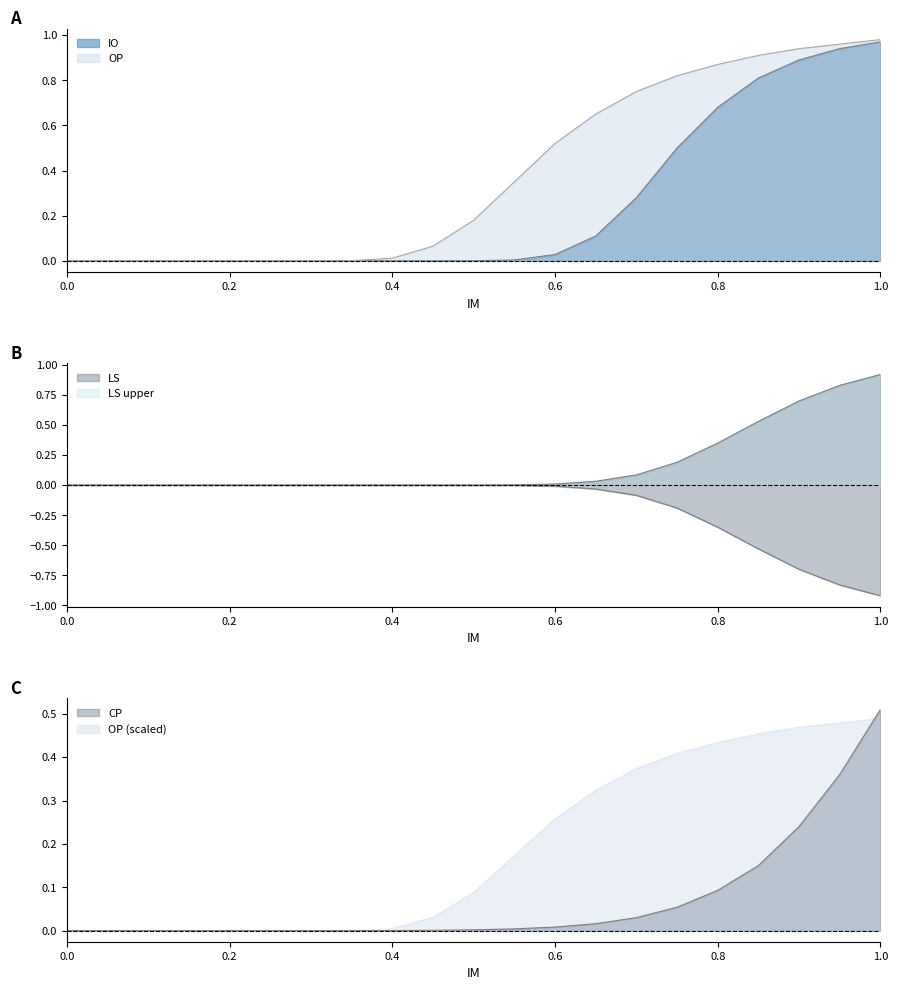

True or false: CP and LS intersect in this chart.

True